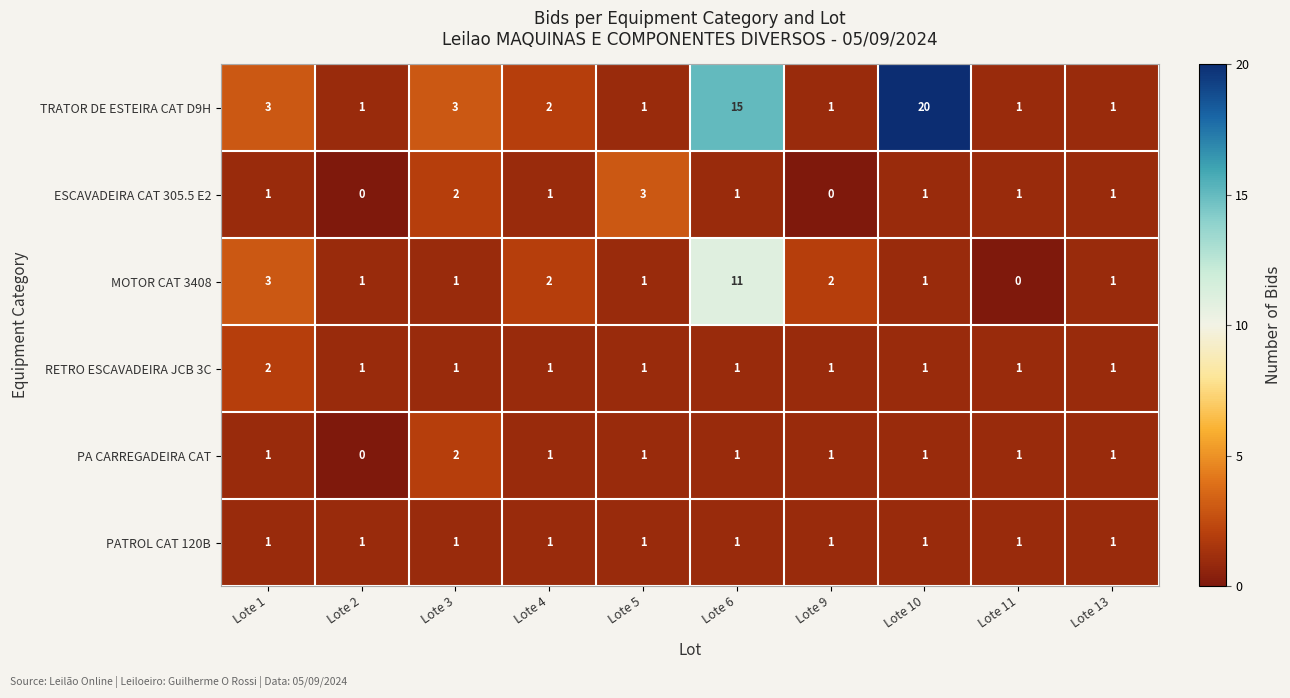

What is the spread (max minus min) of values at Lote 5?

2